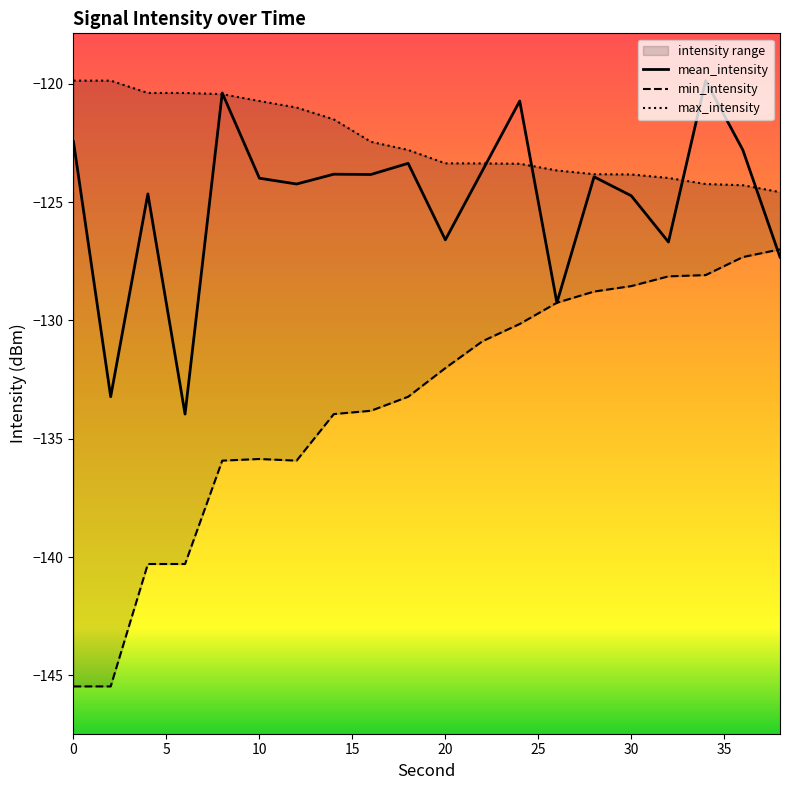

The value of mean_intensity at 20 is -205.4. True or false?

False